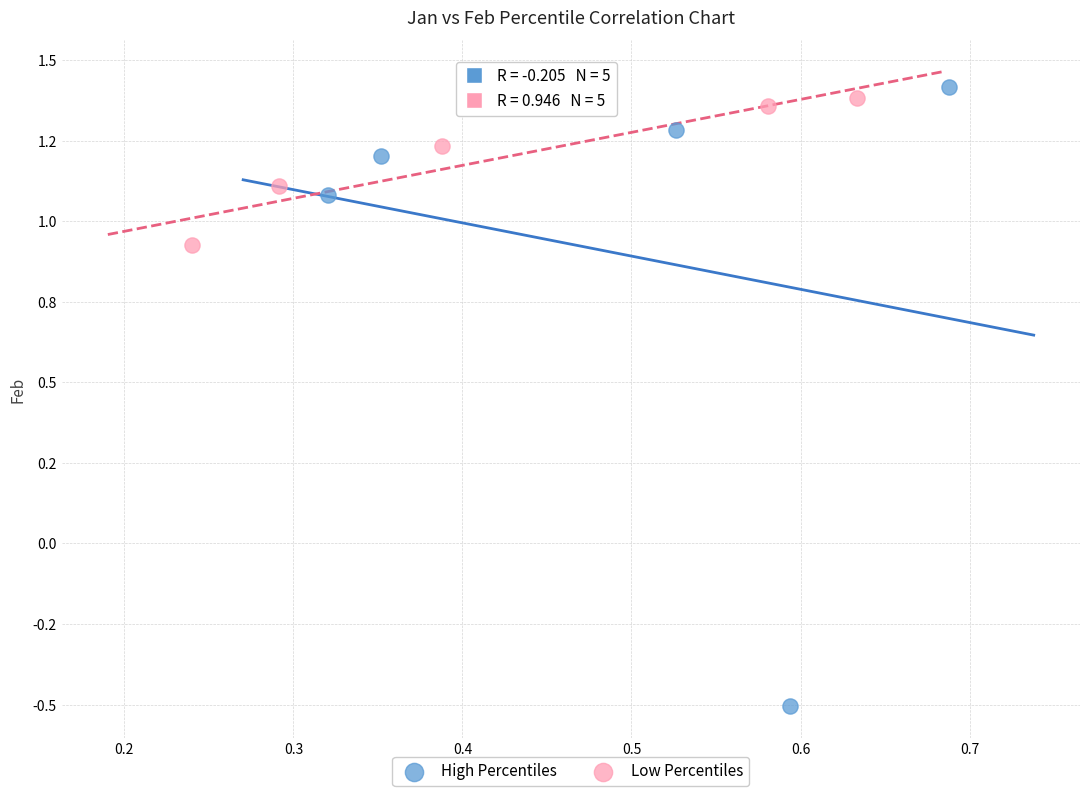

Which series contains the highest Y value?

High Percentiles